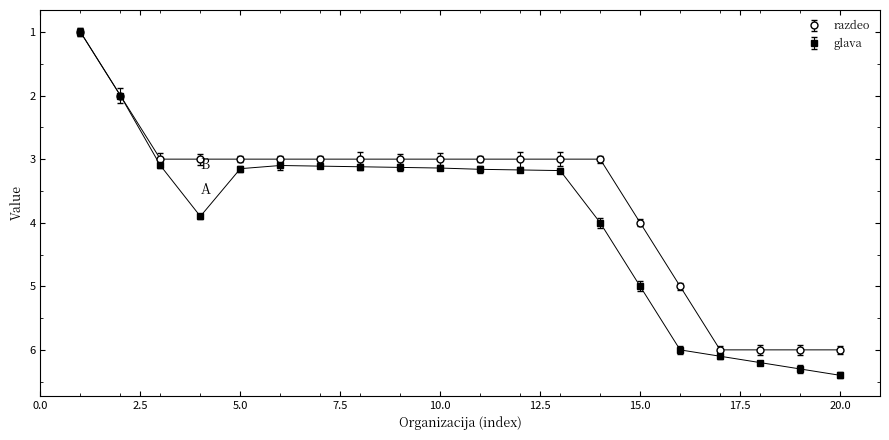

What is the minimum value shown in the chart?

1.0